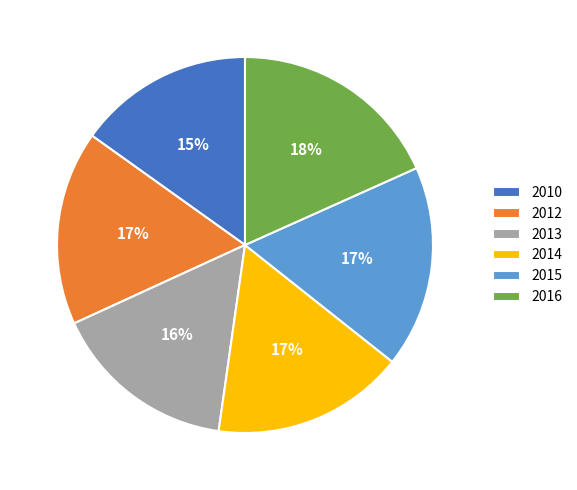

Do 2016 and 2015 together represent more than half of the pie?

No